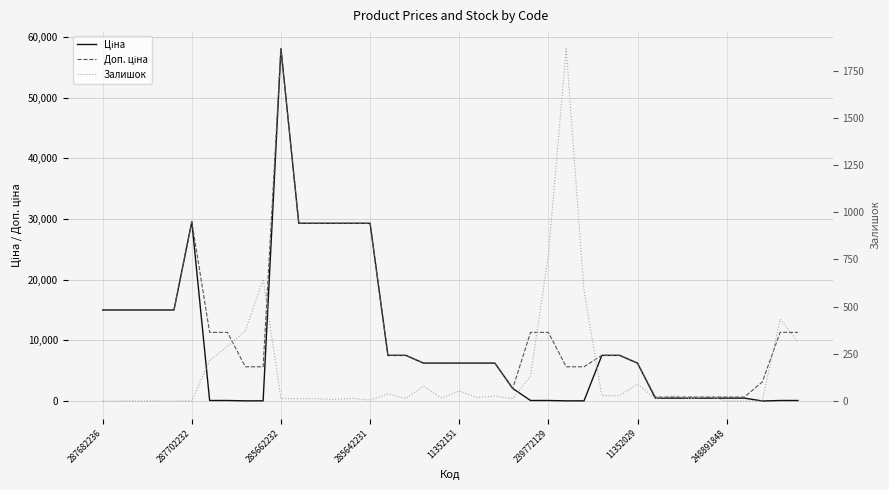

List the series in order of their overall mean, highest first.

Доп. ціна, Ціна, Залишок